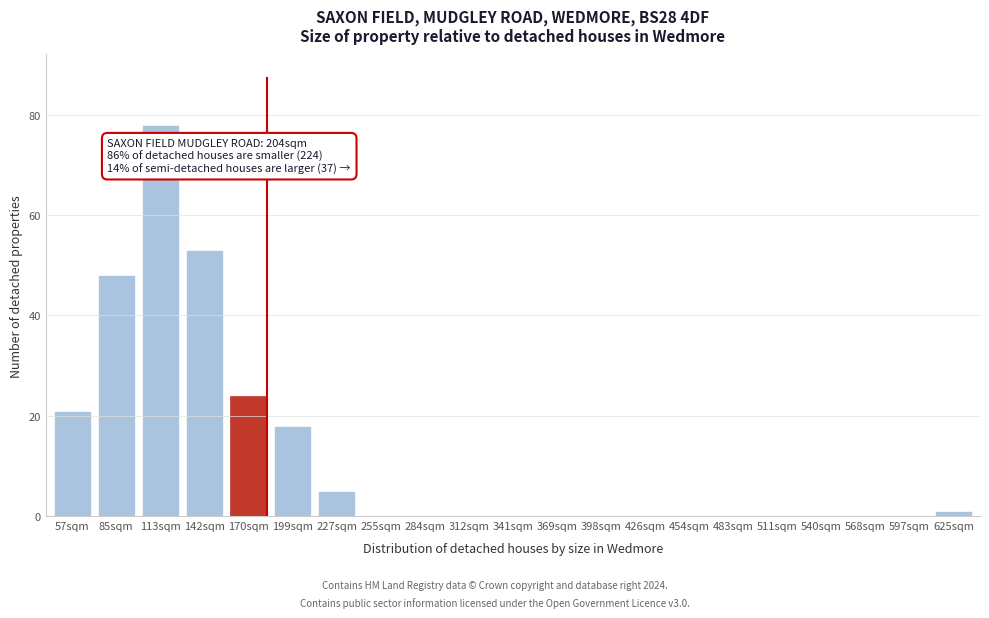

Reading right to left, transcribe all the data shown in this chart.

625sqm=1	597sqm=0	568sqm=0	540sqm=0	511sqm=0	483sqm=0	454sqm=0	426sqm=0	398sqm=0	369sqm=0	341sqm=0	312sqm=0	284sqm=0	255sqm=0	227sqm=5	199sqm=18	170sqm=24	142sqm=53	113sqm=78	85sqm=48	57sqm=21